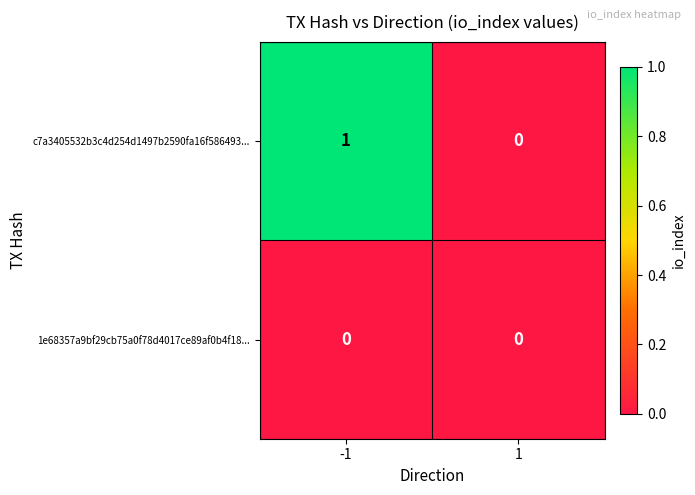

Is it true that c7a3405532b3c4d254d1497b2590fa16f586493... equals -1 at 1?

False